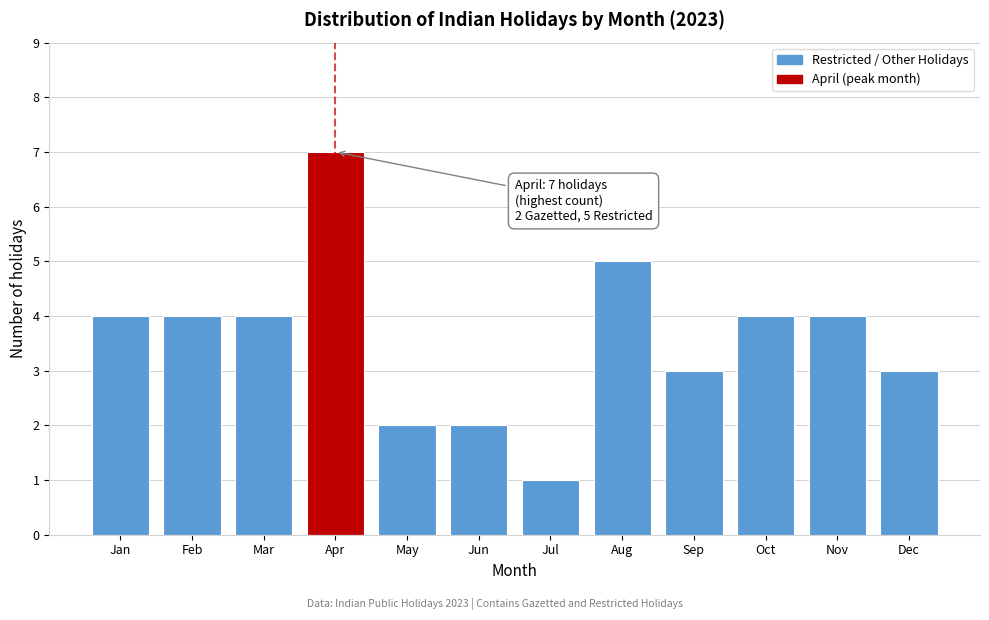

Reading left to right, list all the values displayed in this chart.

Jan=4	Feb=4	Mar=4	Apr=7	May=2	Jun=2	Jul=1	Aug=5	Sep=3	Oct=4	Nov=4	Dec=3